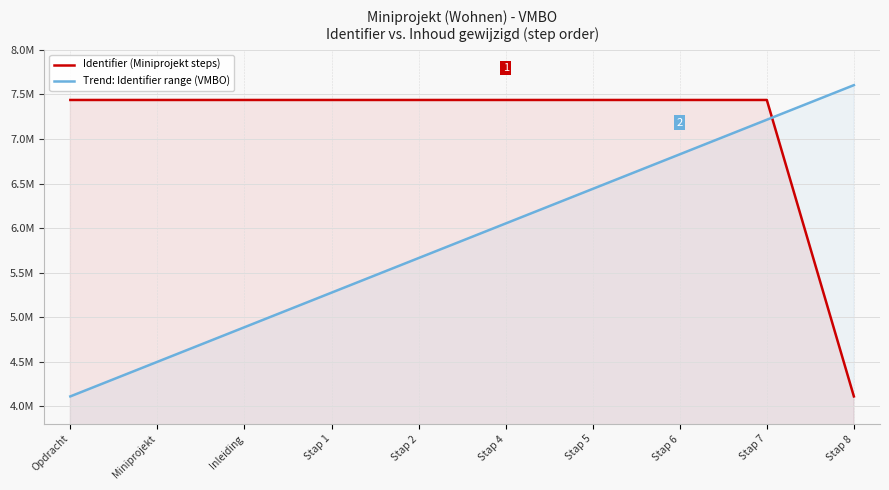

True or false: Trend: Identifier range (VMBO) has a value of 4497919.3 at Miniprojekt.

True